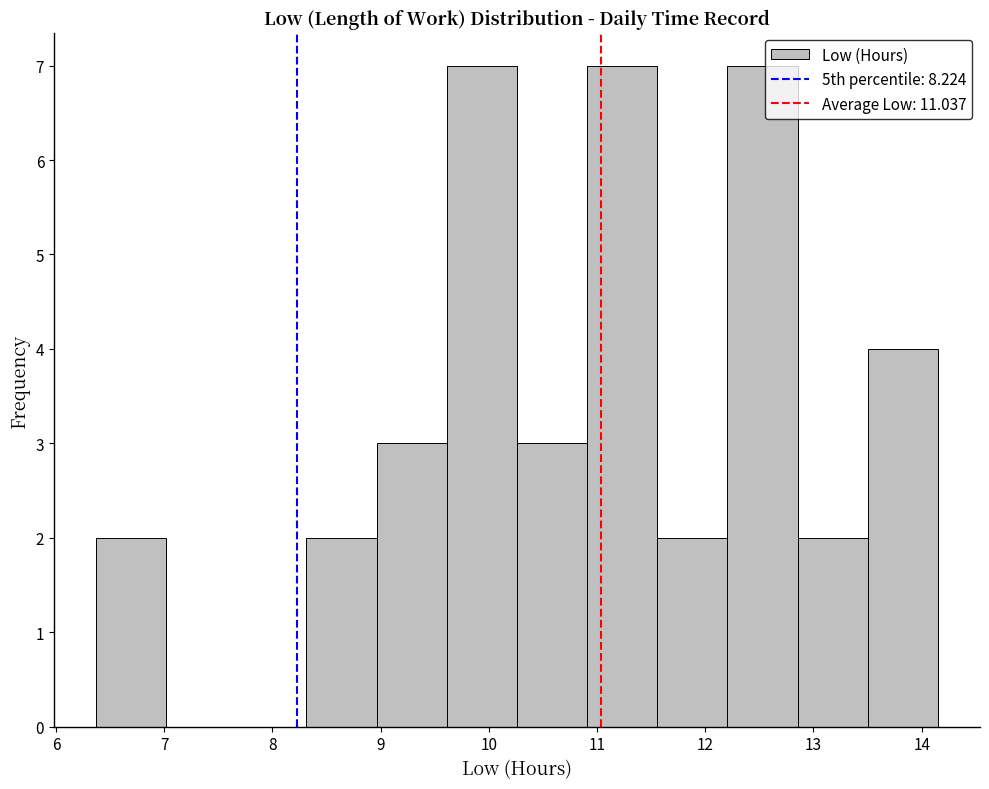

How tall is the bar that spans 12.9 to 13.5 on the x-axis? Neither the bar edges nor the heights are printed on the chart, so give them approximately, as read against the axes.

2